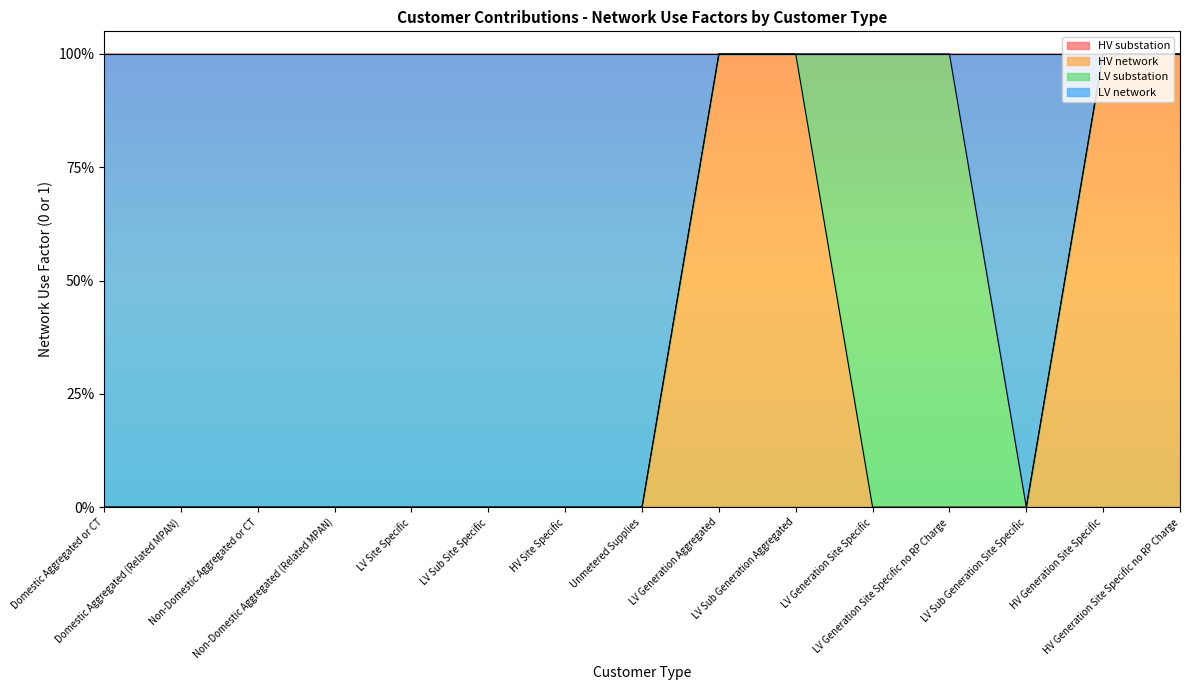

How many HV network values are between 0 and 1?

15